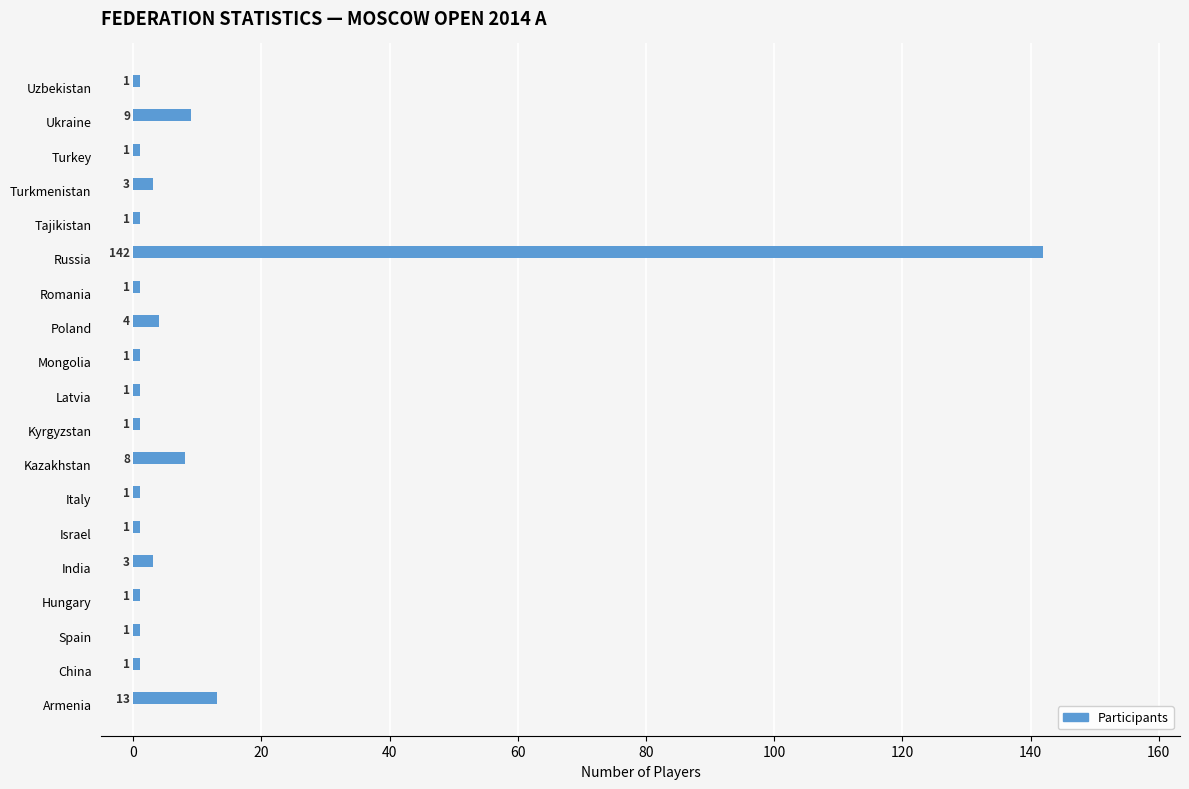

Between Spain and Armenia, which is larger?

Armenia